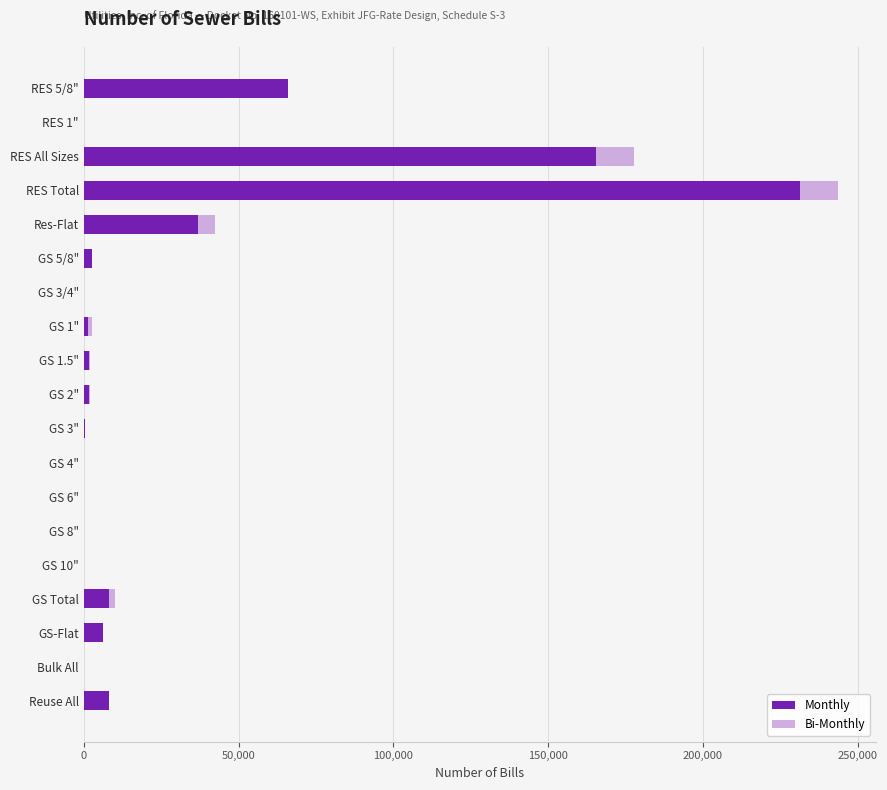

Which category has the highest value in the Monthly series?

RES Total